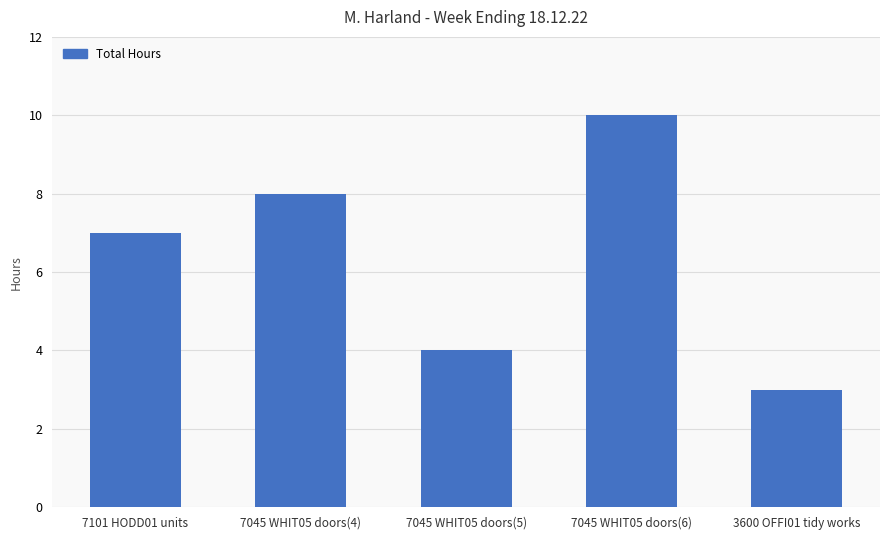

What is the difference between the values at 7101 HODD01 units and 7045 WHIT05 doors(4)?

1